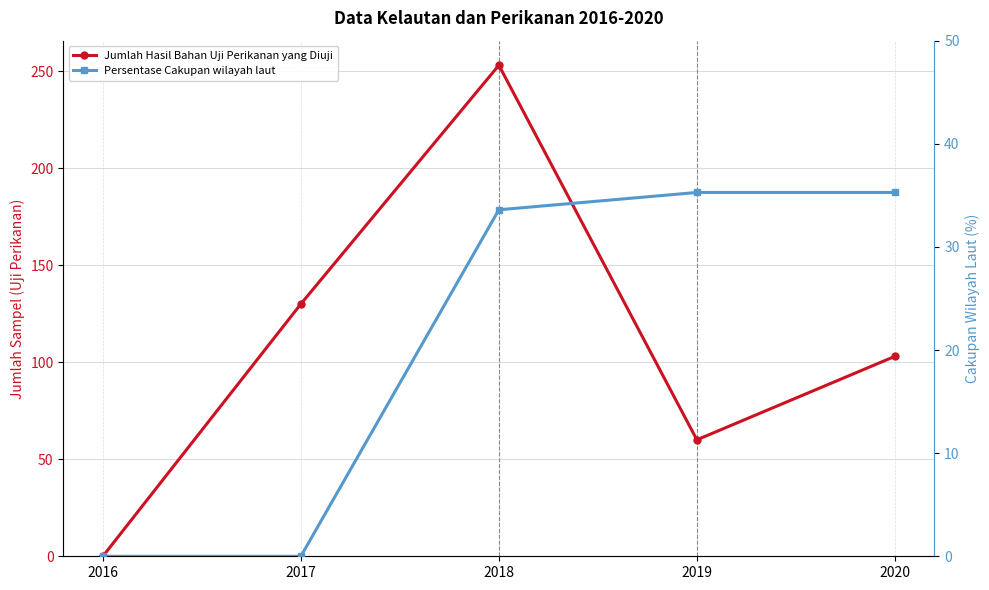

True or false: Persentase Cakupan wilayah laut has more than 0 interior local peaks.

False